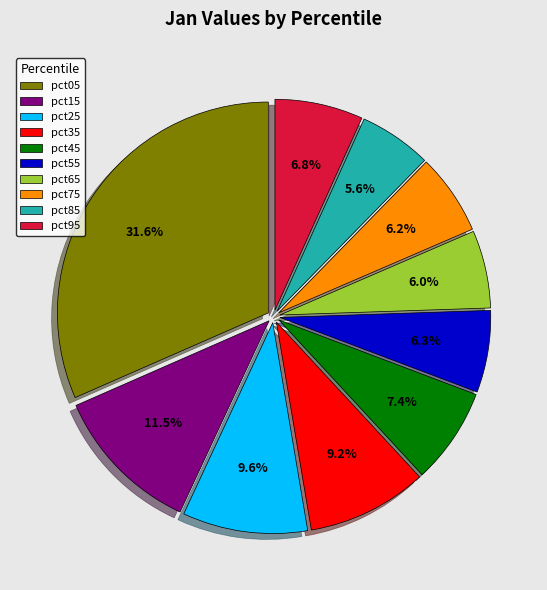

Is there any slice that represents more than half of the pie?

No